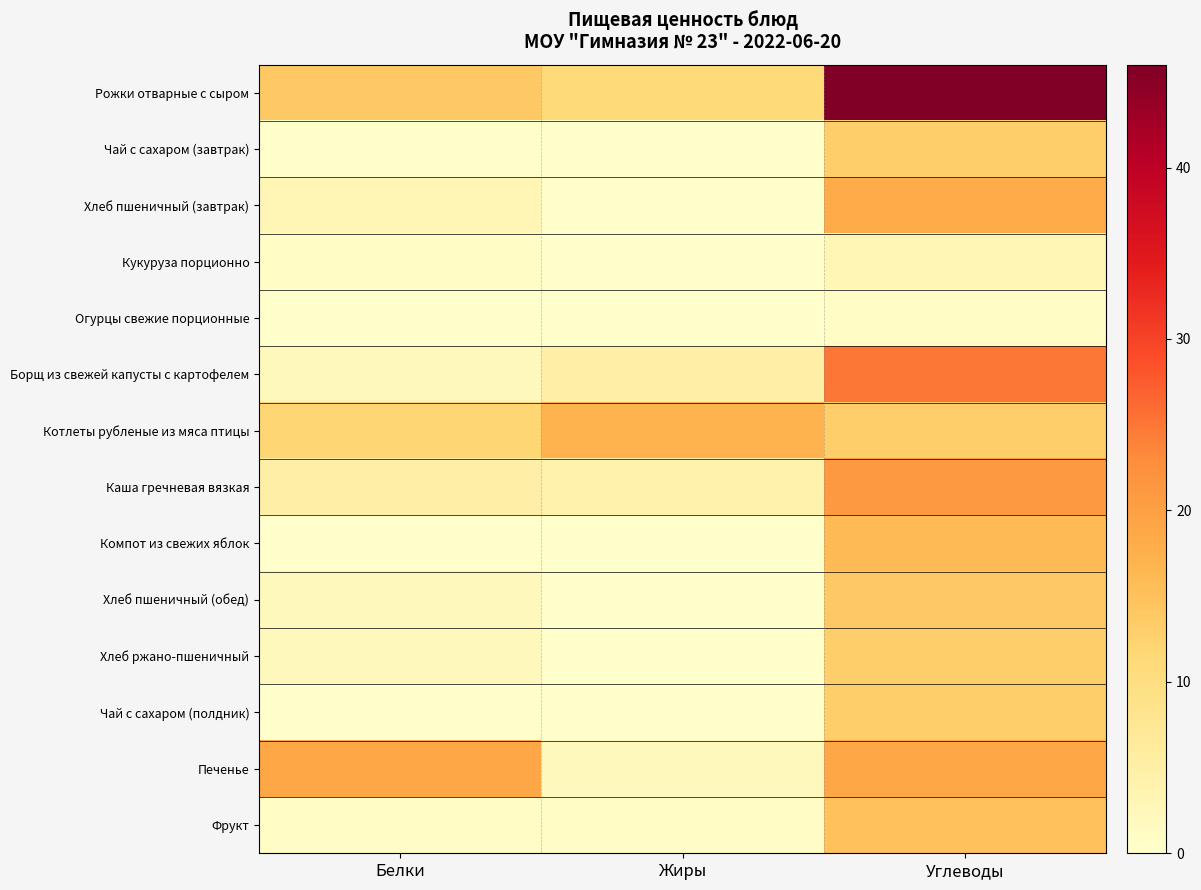

At how many categories does at least one series exceed 21?

1